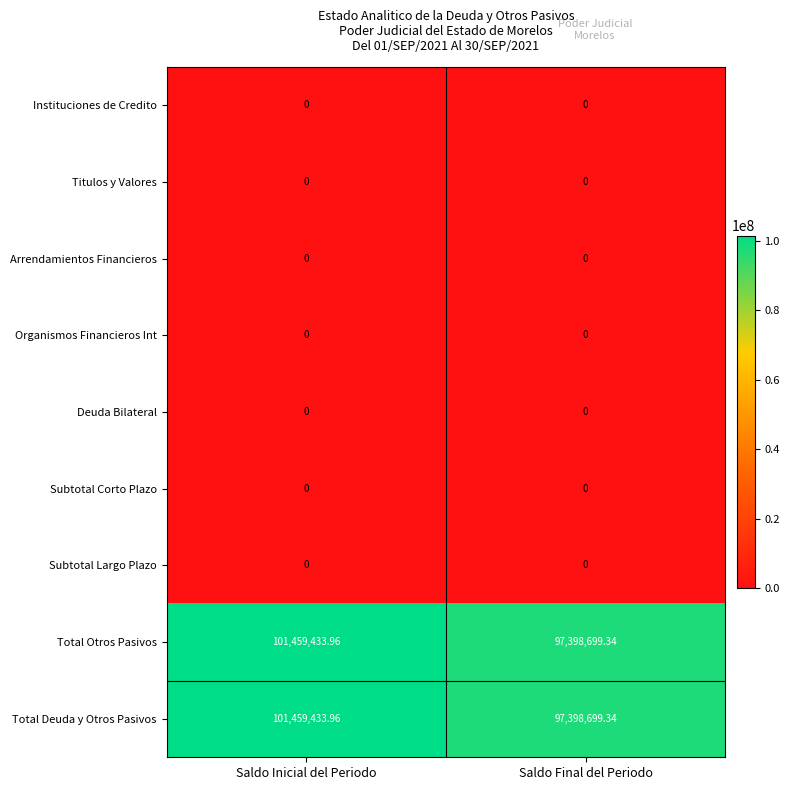

At which category is the sum across all series the highest?

Saldo Inicial del Periodo